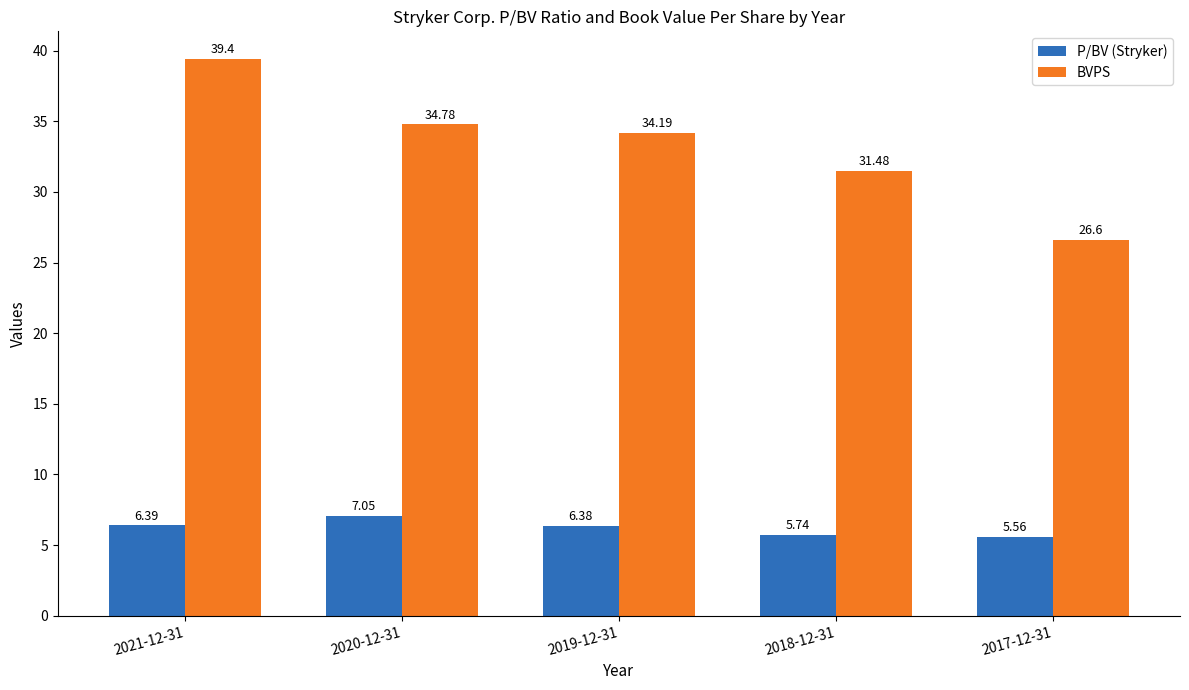

What is the difference between the second highest and minimum values in the P/BV (Stryker) series?

0.8